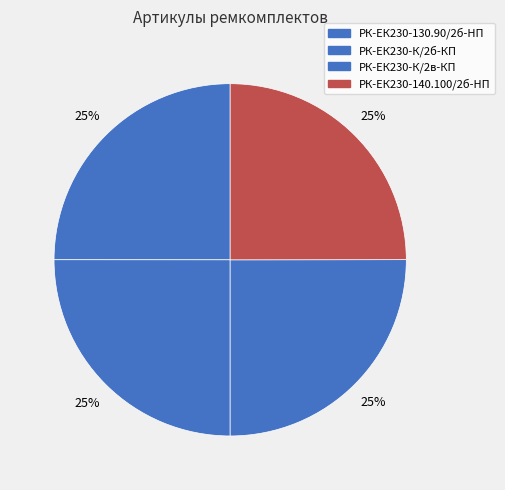

How many slices are in this pie chart?

4